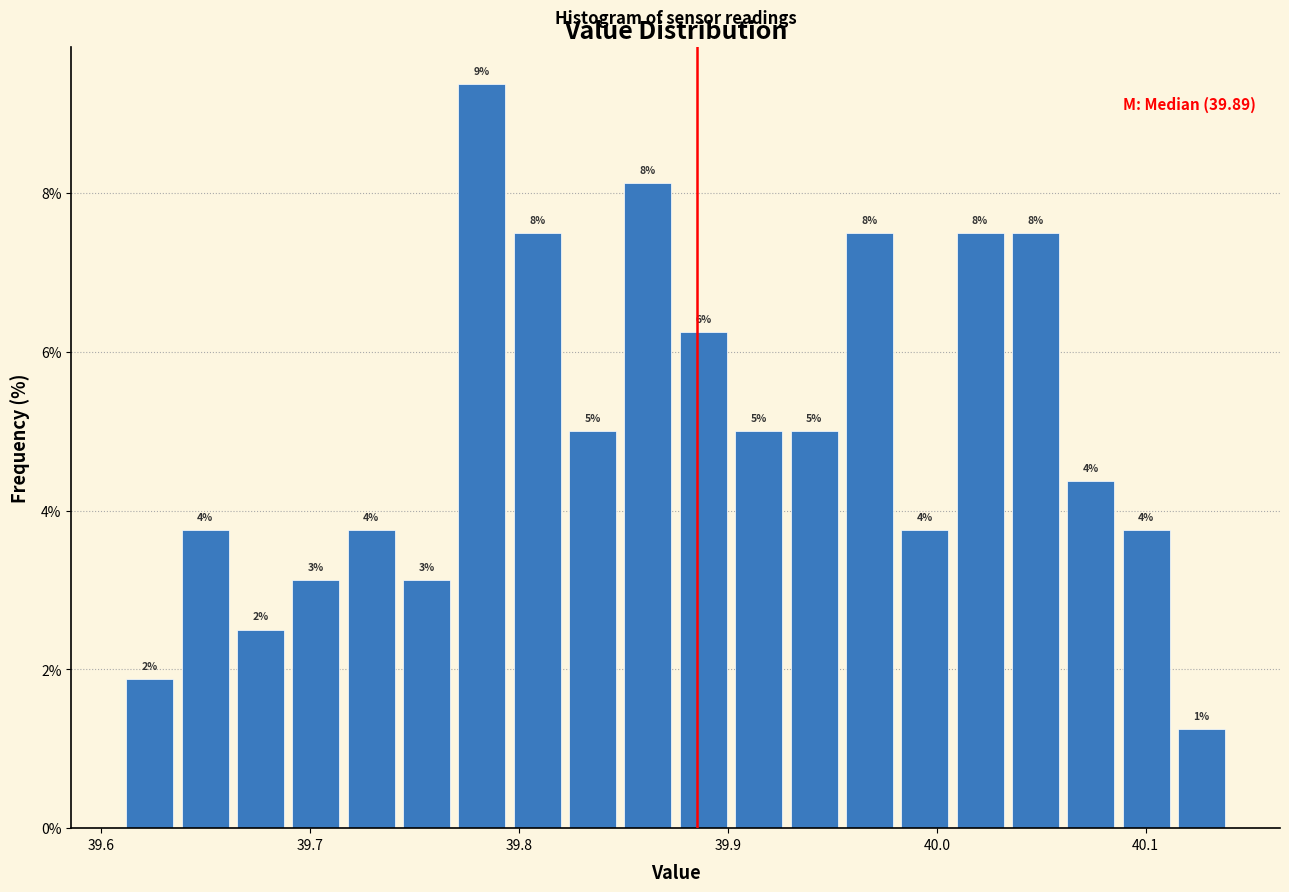

Read against the x-axis, roughly where is the centre of the tallest bar?

39.78